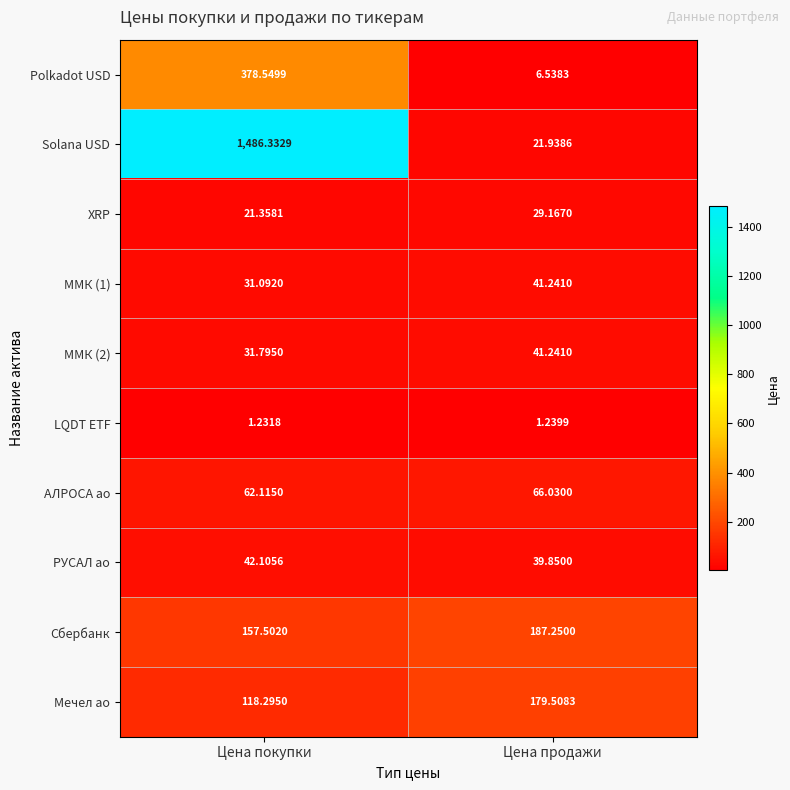

Is the value of АЛРОСА ао at Цена покупки greater than the value of LQDT ETF at Цена покупки?

Yes